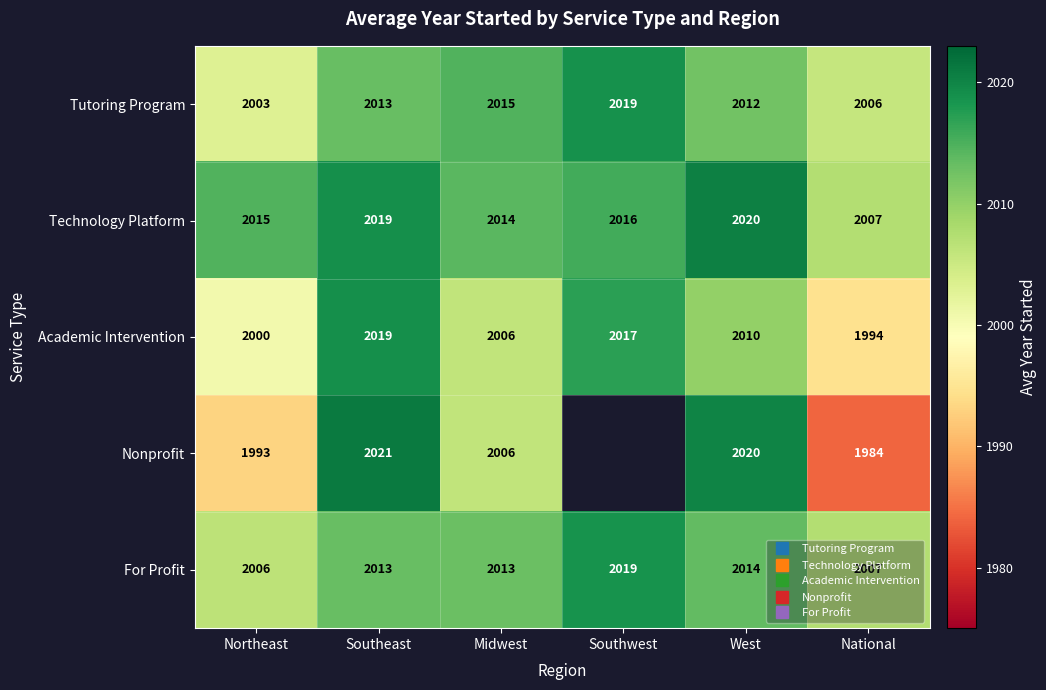

Where does the For Profit series first go above 2013?

Southeast